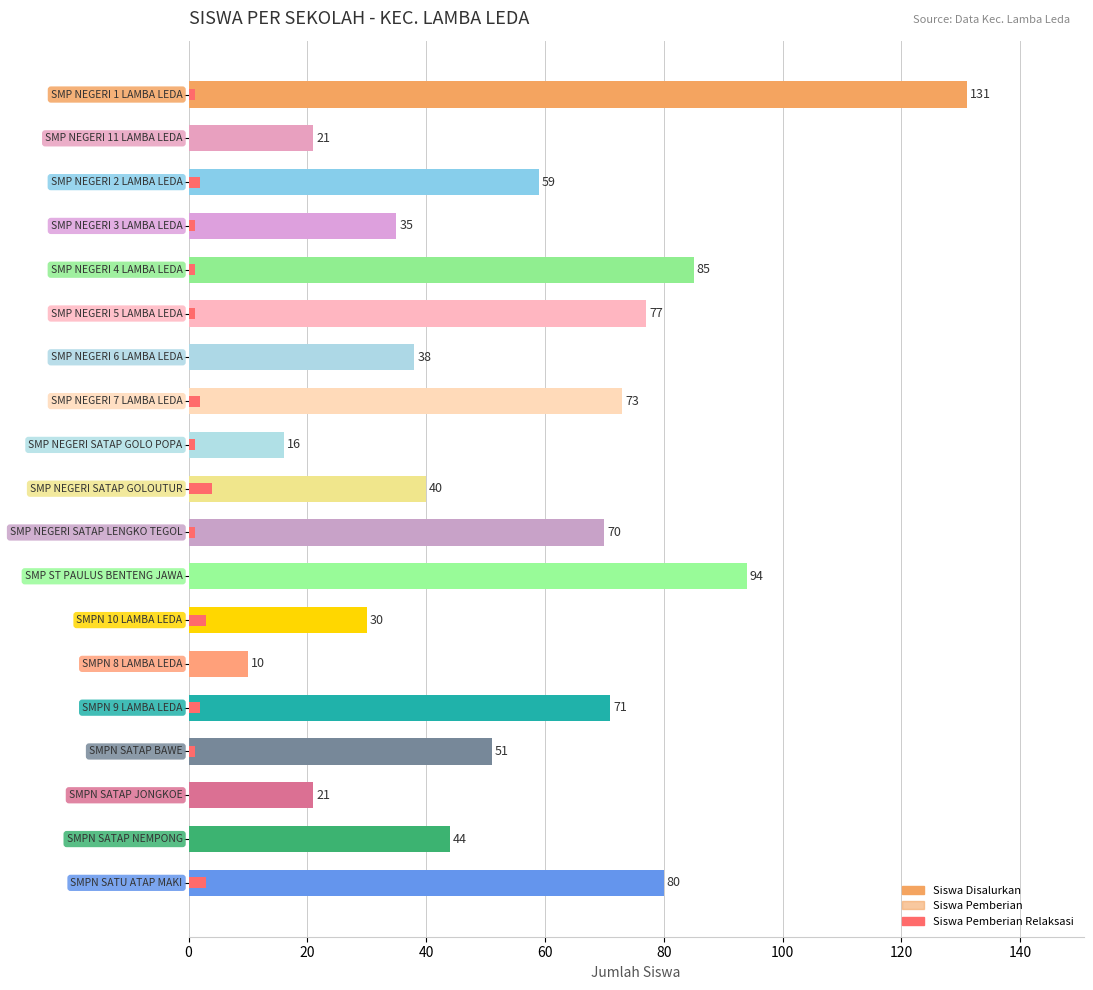

How many bars are there in total?

57